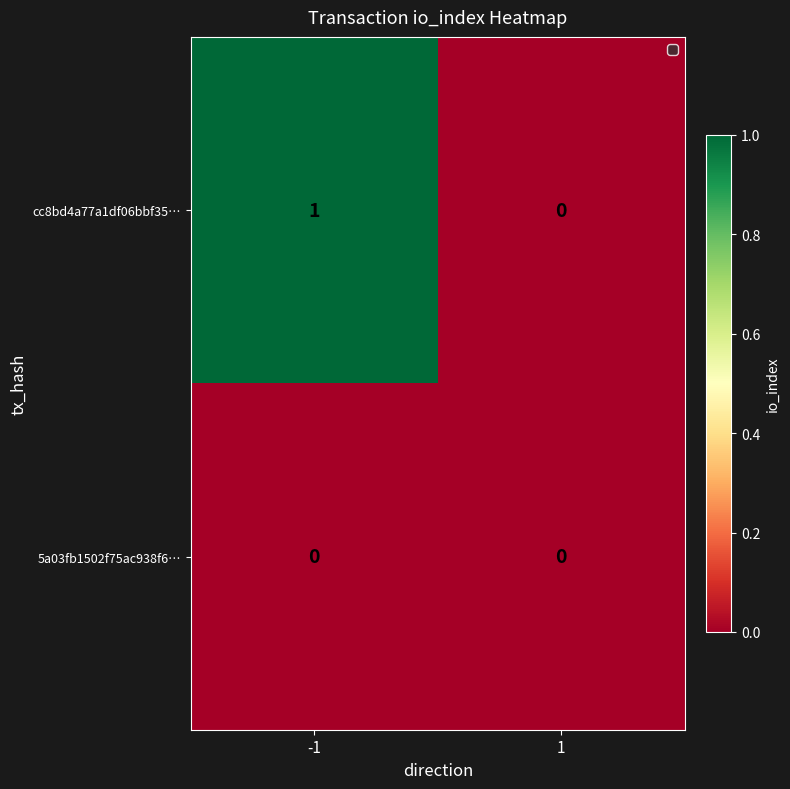

Which series has the largest total across all categories?

cc8bd4a77a1df06bbf35…